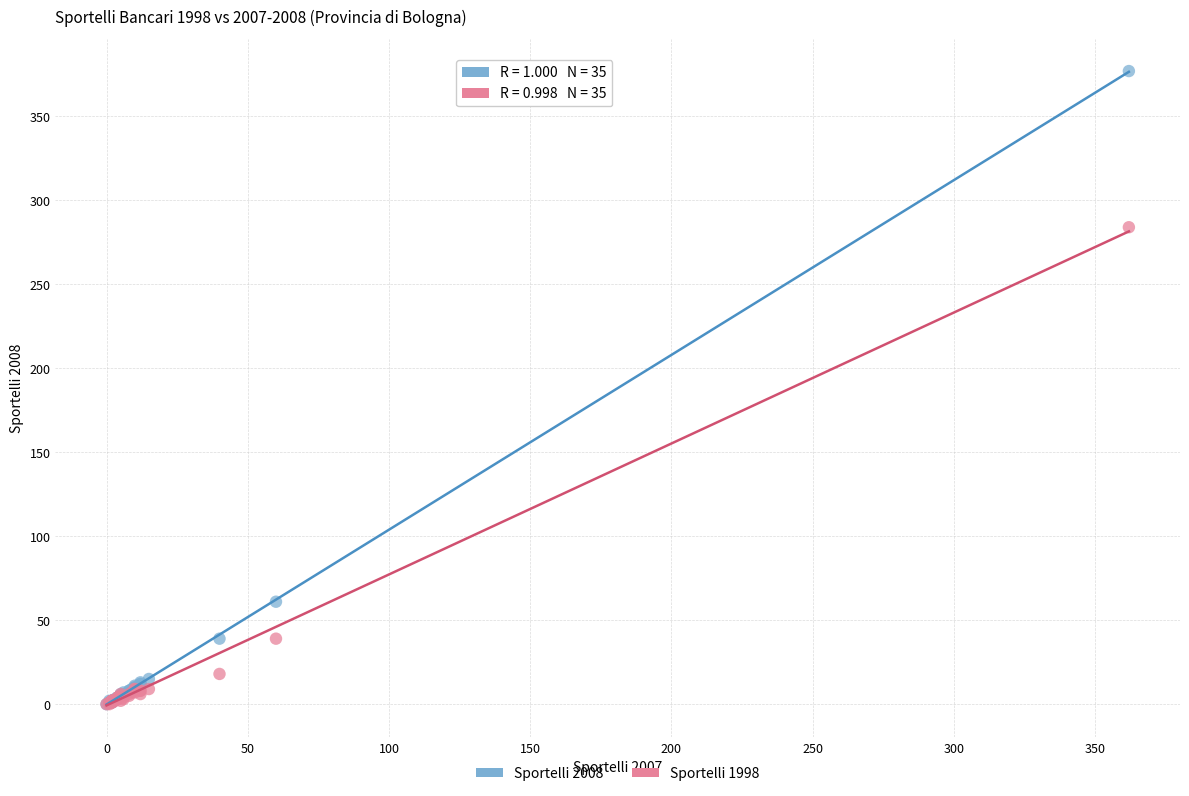

Across all series, what Y value is closest to 188?

284